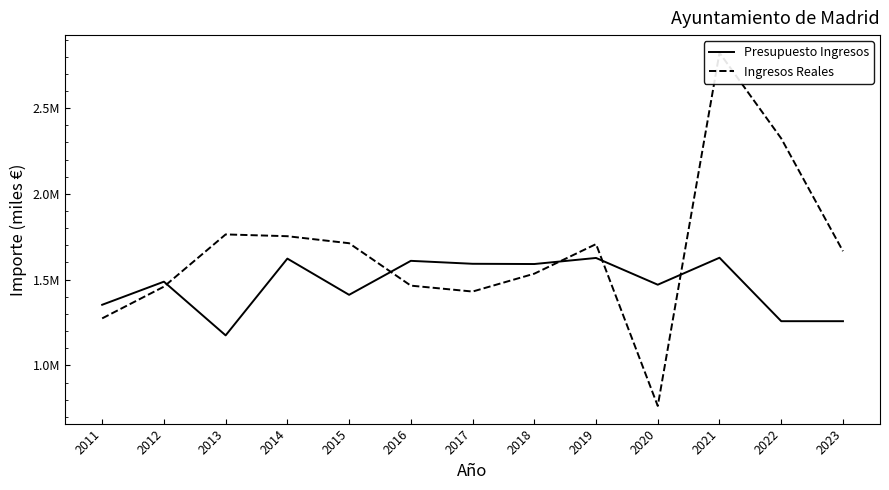

What is the difference between the second highest and minimum values in the Presupuesto Ingresos series?

451432.0